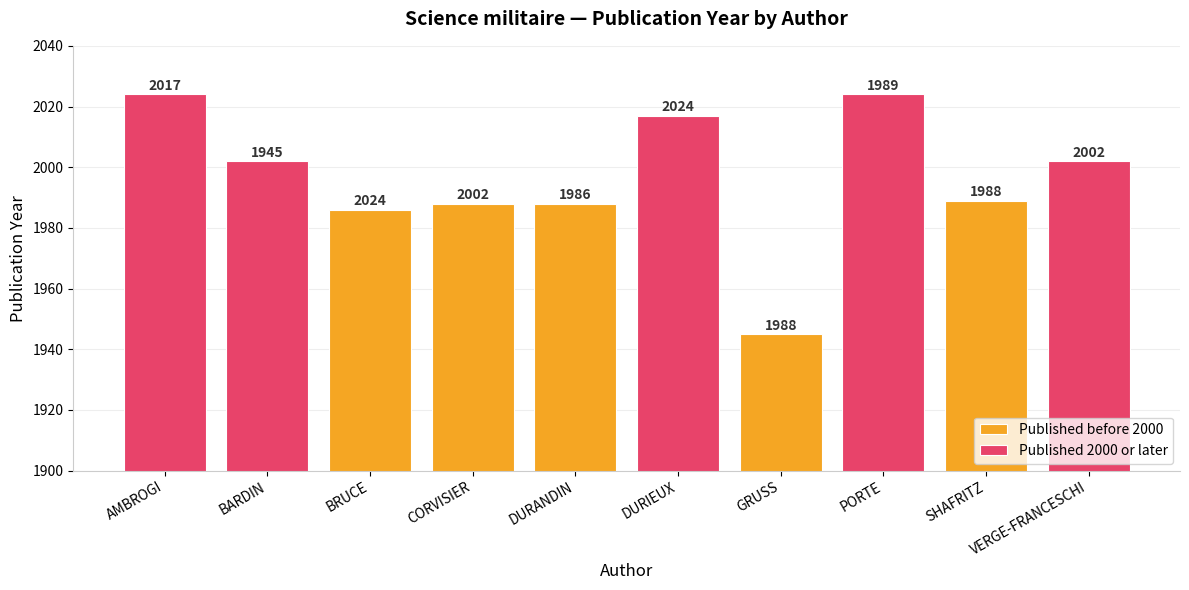

Reading left to right, transcribe all the data shown in this chart.

Published before 2000: 1986	1988	1988	1945	1989
Published 2000 or later: 2024	2002	2017	2024	2002